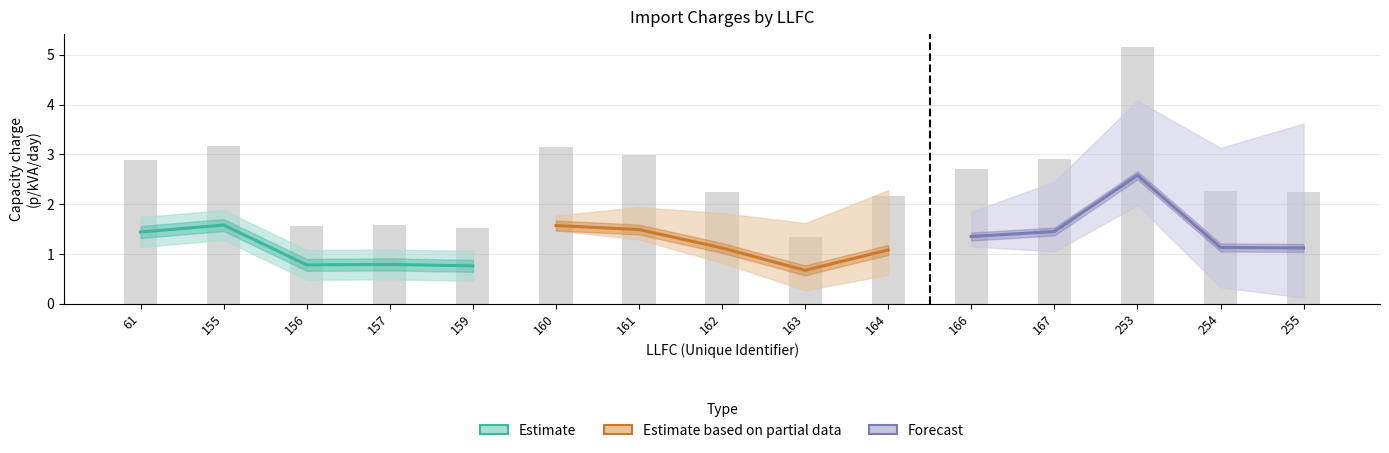

The value of Forecast at 255 is 1.6. True or false?

False